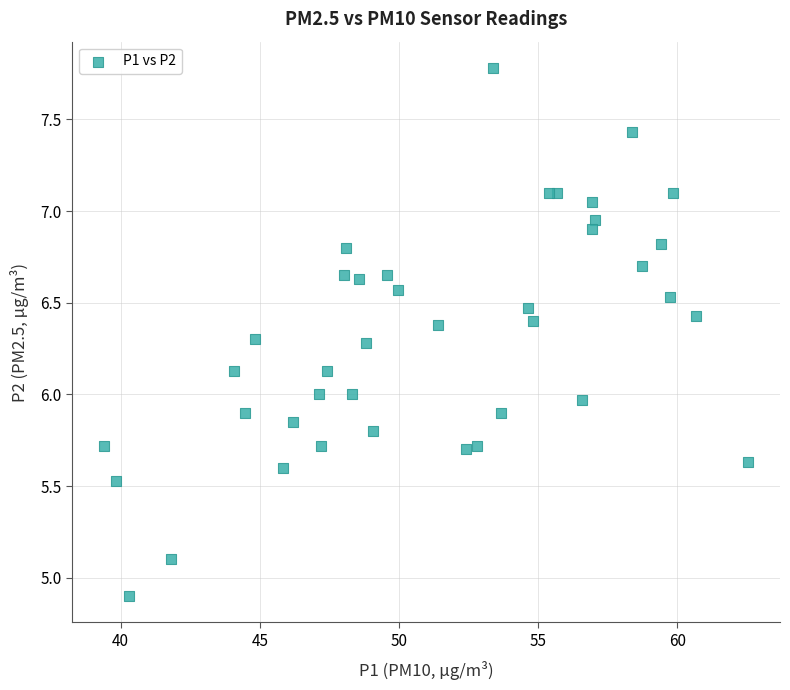

What is the range of Y values (max minus min)?

2.9